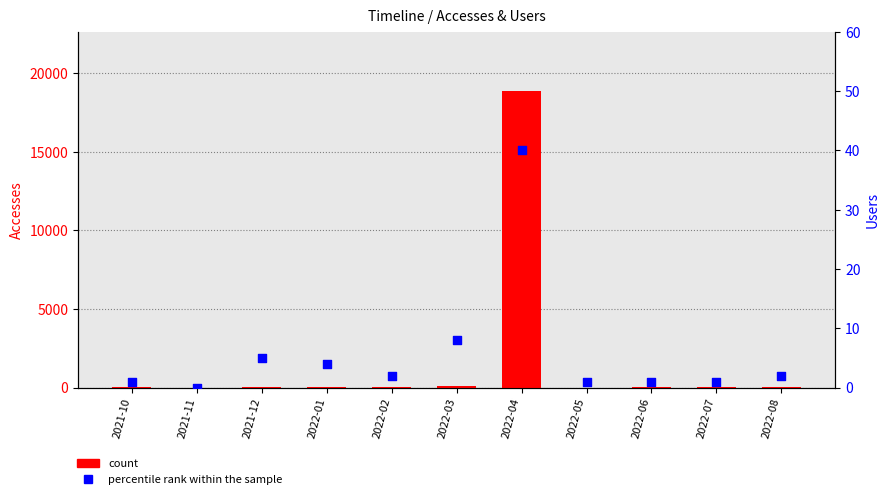

Which series has the widest spread of Y values?

count